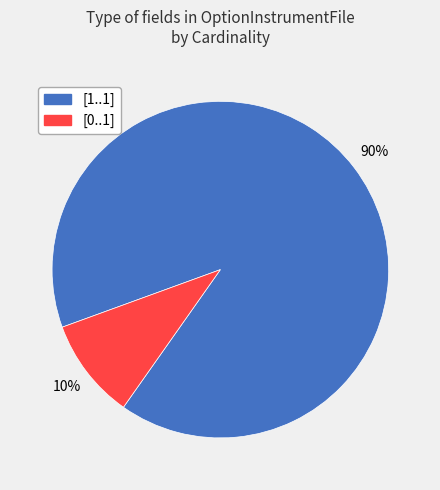

Which slice represents more than half of the pie?

[1..1]